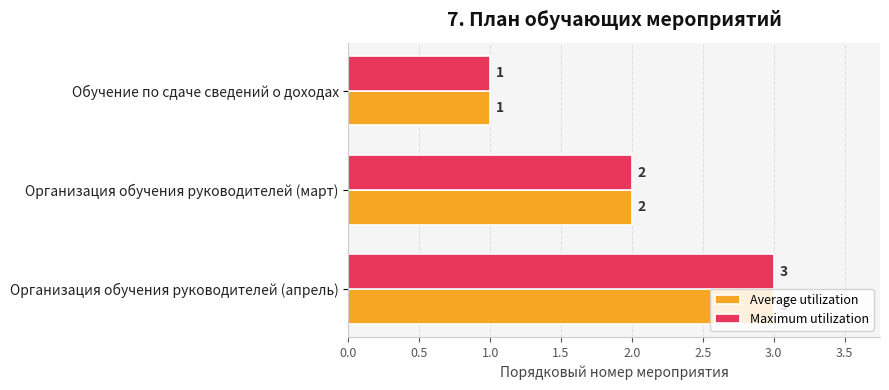

What are all the series names shown in the legend?

Average utilization, Maximum utilization